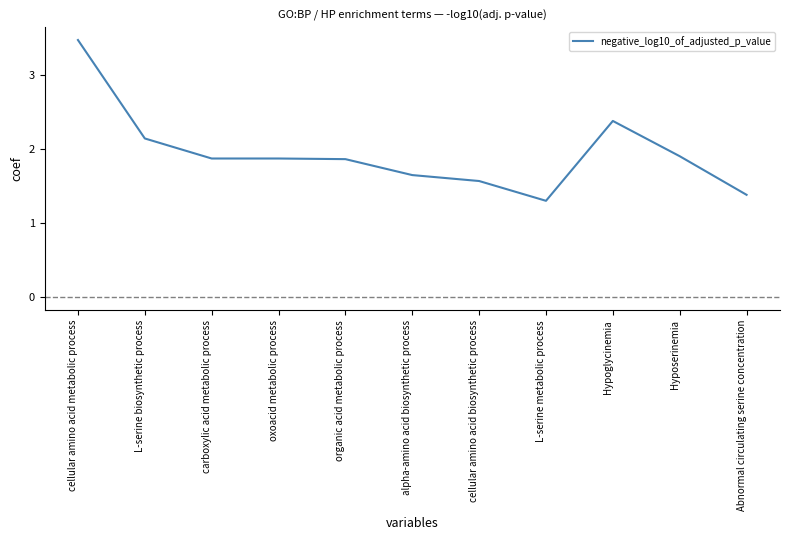

Between L-serine metabolic process and Hypoglycinemia, which is larger?

Hypoglycinemia